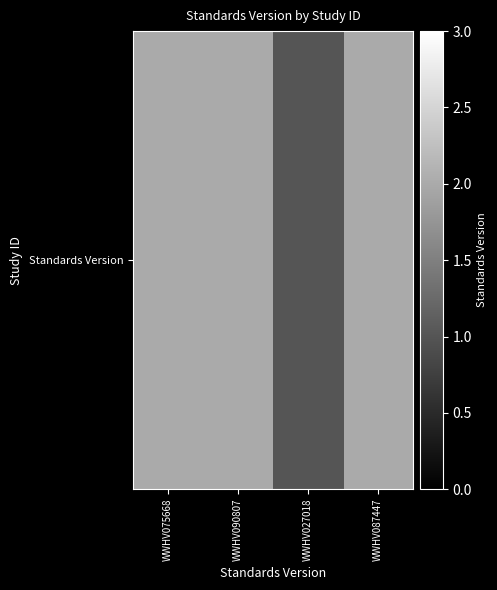

The chart shows a value of 1 at WWHV027018. True or false?

False